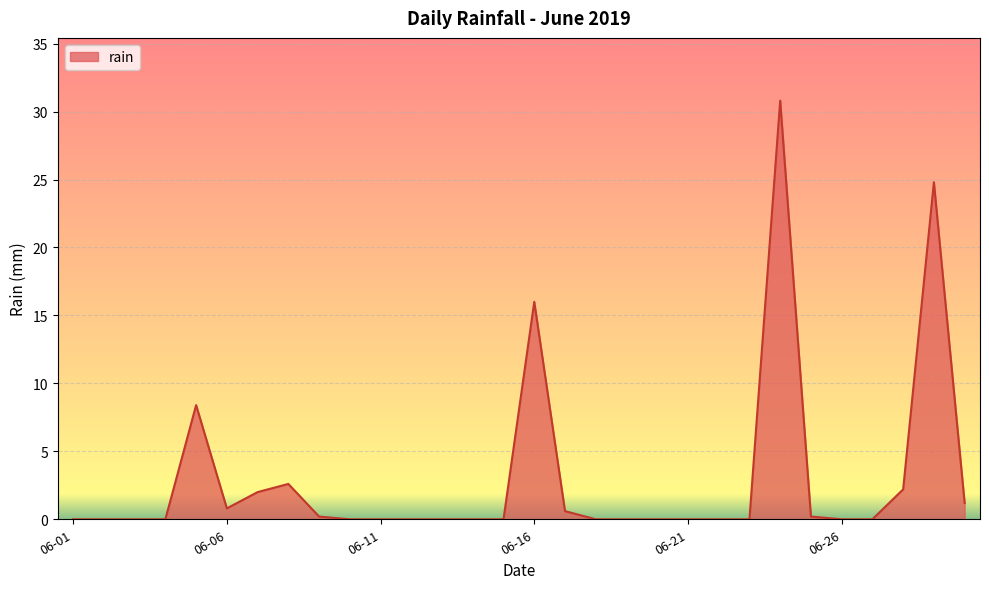

What is the difference between the maximum and minimum values?

30.8